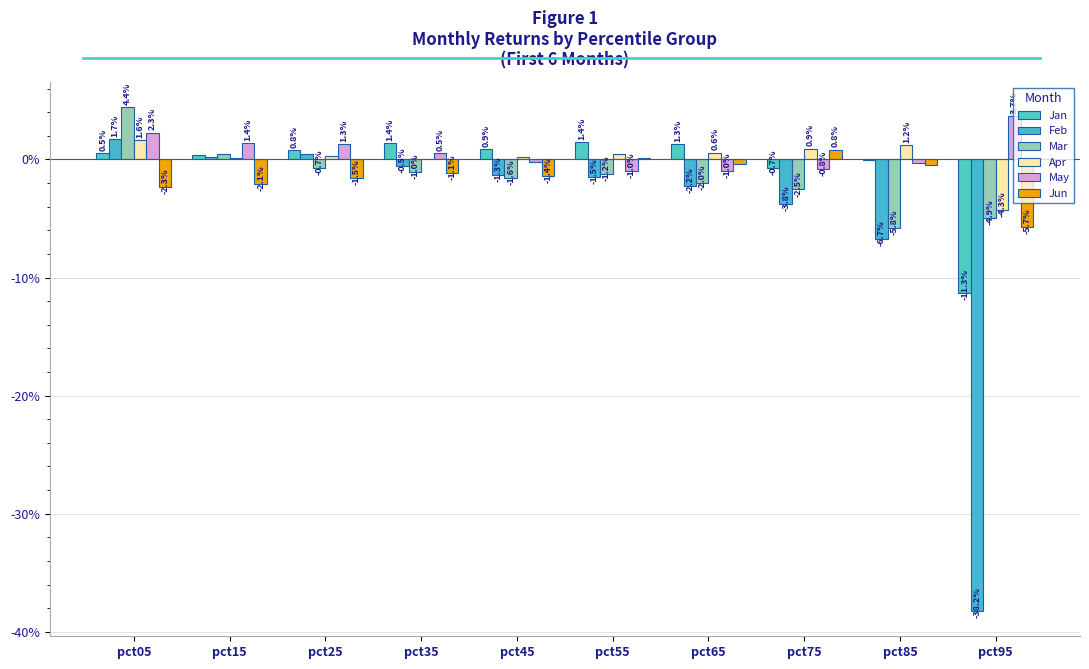

Are the bars horizontal?

No